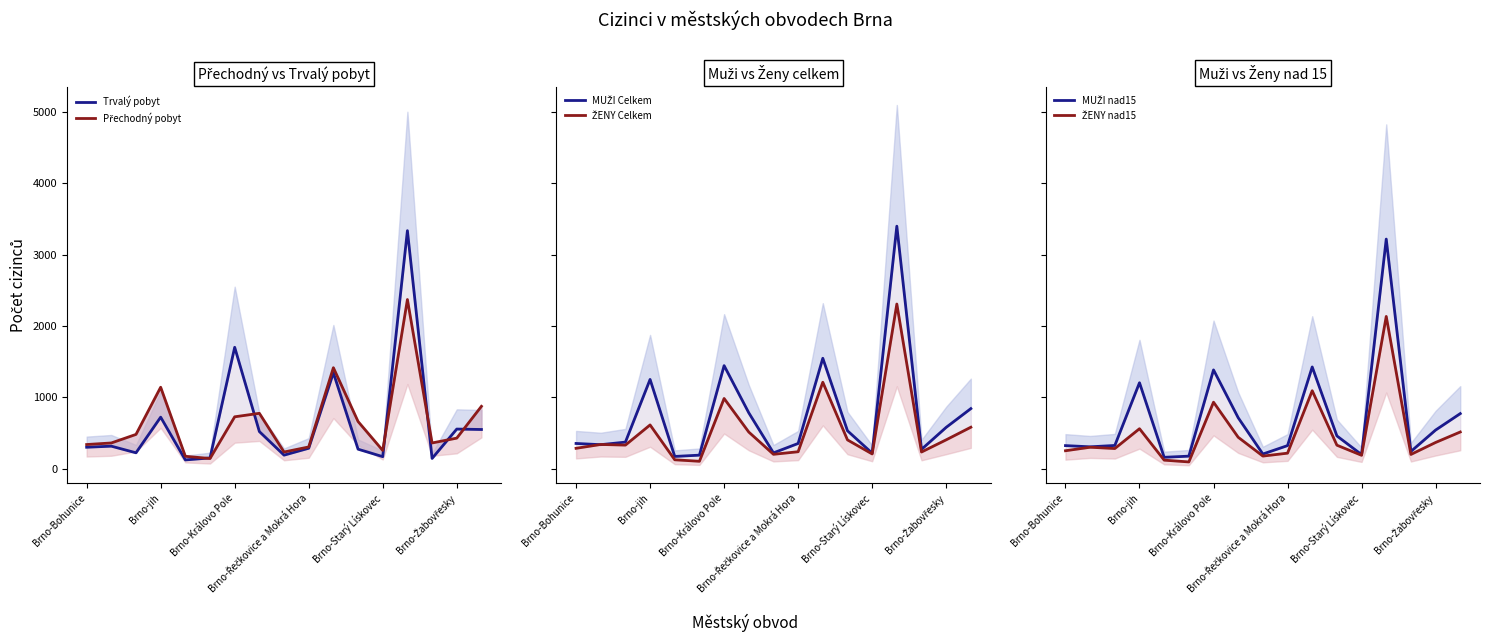

Reading left to right, extract all data points from this chart.

Trvalý pobyt: 299	314	221	721	121	149	1701	519	188	285	1343	272	167	3337	142	554	548
Přechodný pobyt: 337	359	479	1141	172	141	726	775	232	303	1415	660	254	2371	359	427	873
MUŽI Celkem: 352	335	371	1250	170	188	1444	782	220	352	1547	530	216	3400	269	578	841
ŽENY Celkem: 284	338	329	612	123	102	983	512	200	236	1211	402	205	2308	232	403	580
MUŽI nad15: 322	305	324	1204	158	174	1384	713	204	322	1425	458	196	3219	240	540	771
ŽENY nad15: 250	299	281	559	118	93	931	439	175	216	1092	328	186	2134	198	366	513